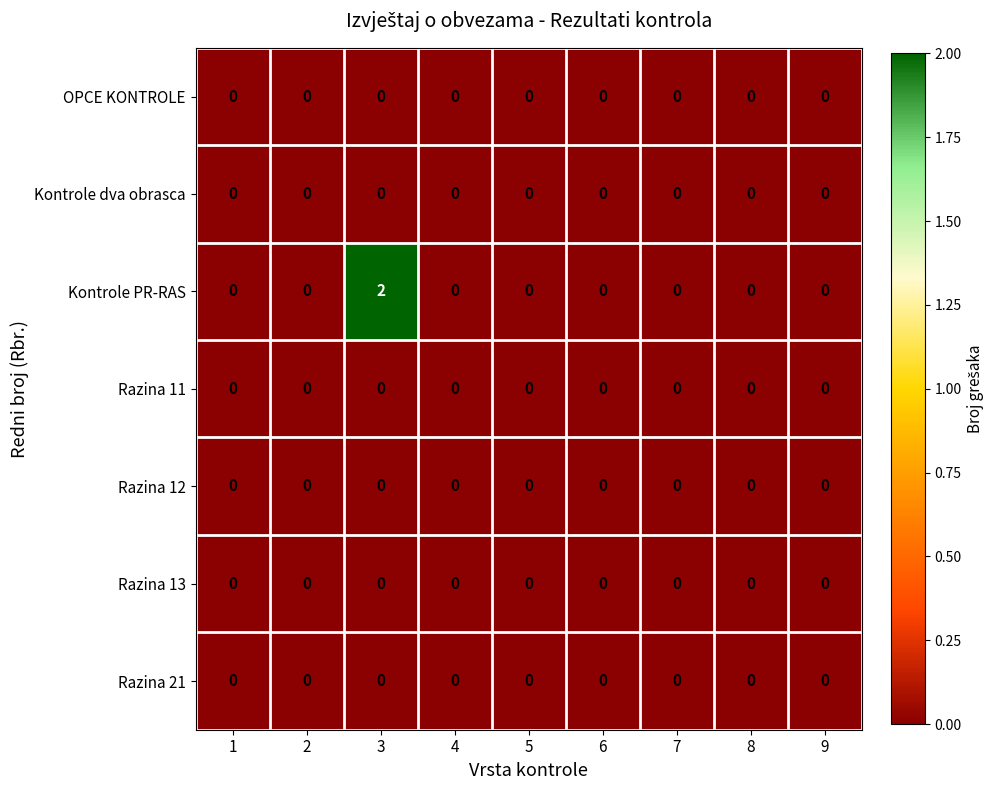

At which category is the sum across all series the highest?

3